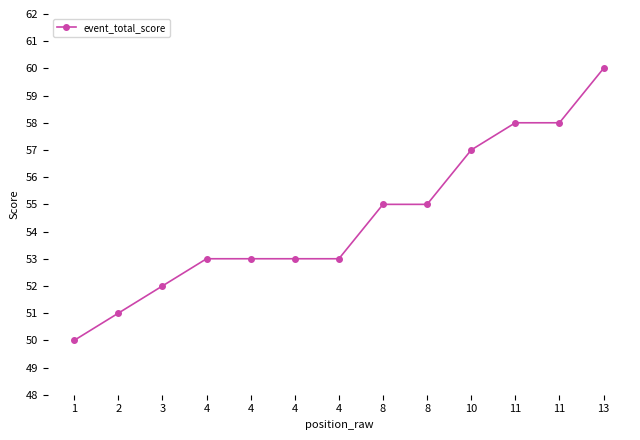

Is it true that the value at 4 is 53?

True